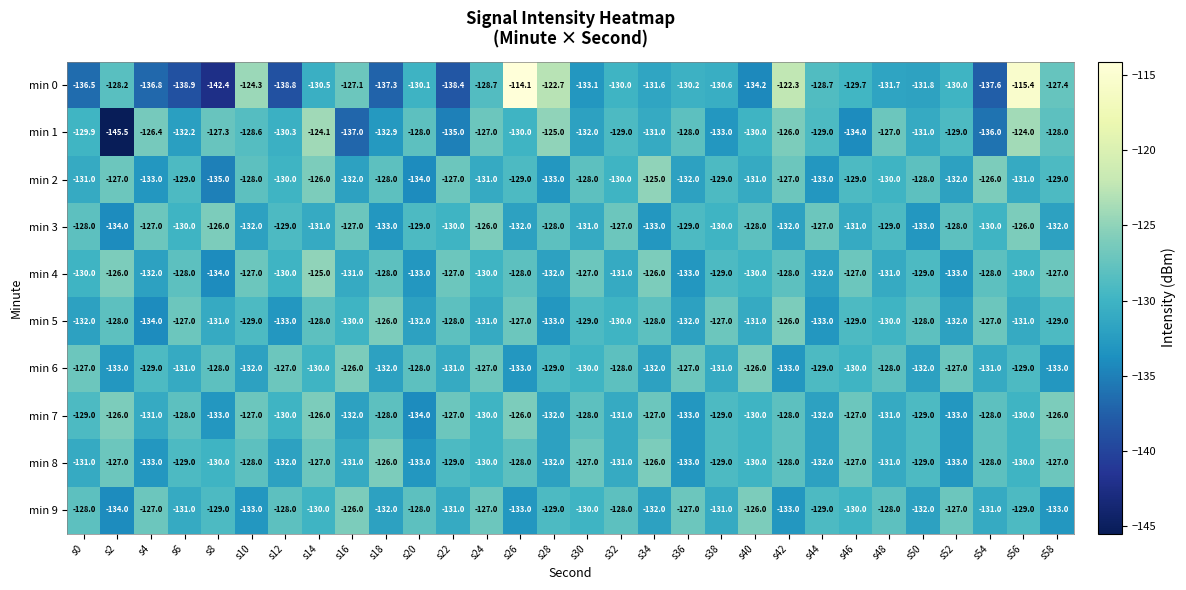

Which series has the largest total across all categories?

min 7